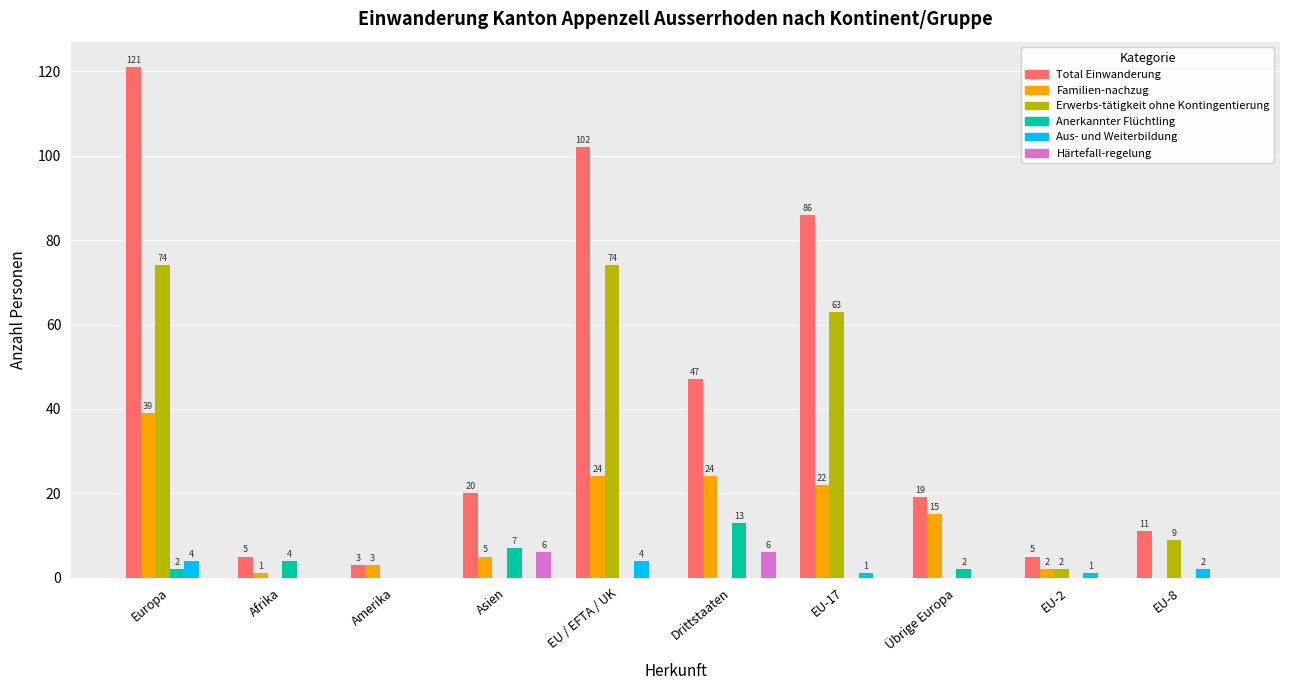

How many distinct data groups are displayed?

6